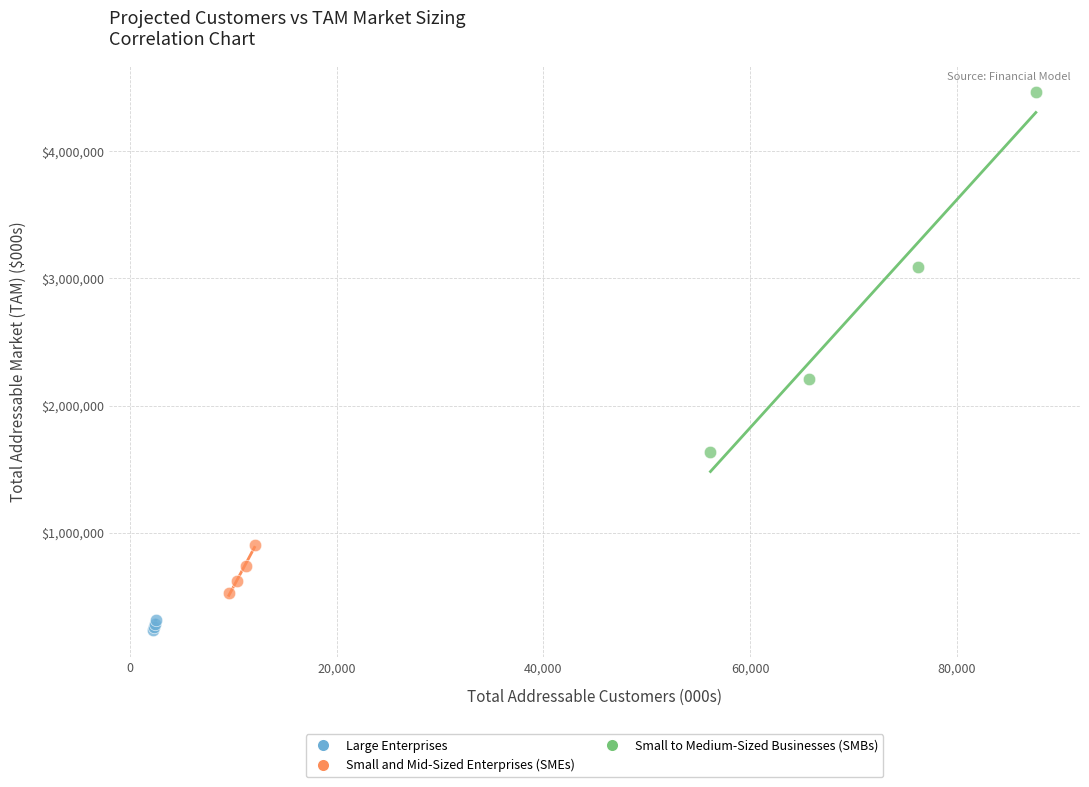

Which series contains the lowest Y value?

Large Enterprises